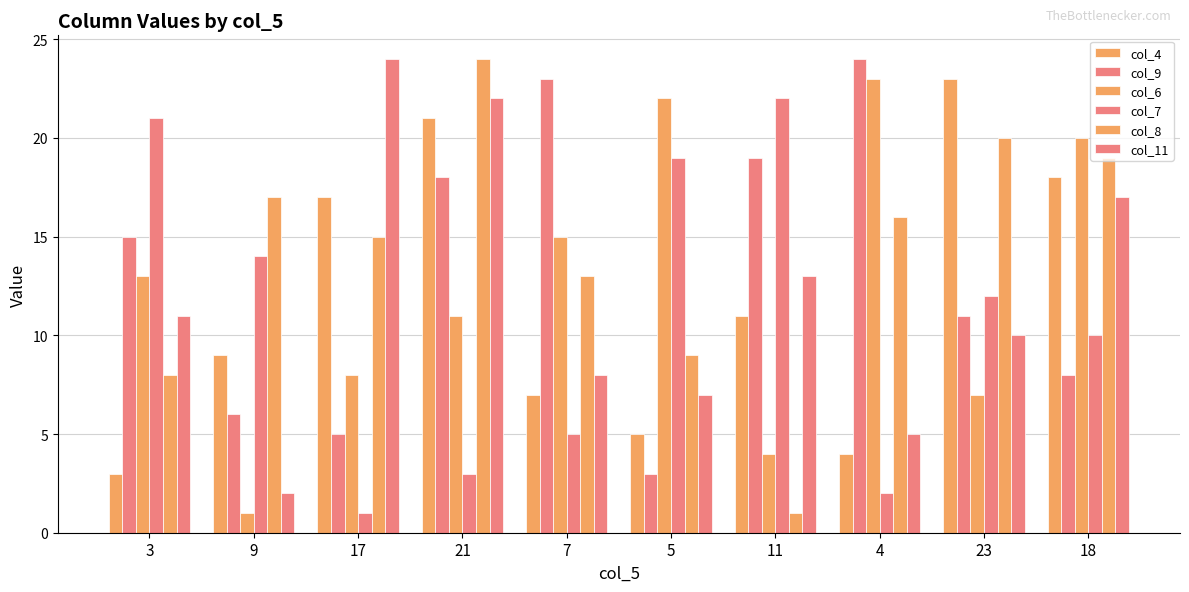

How many categories are shown in the chart?

10